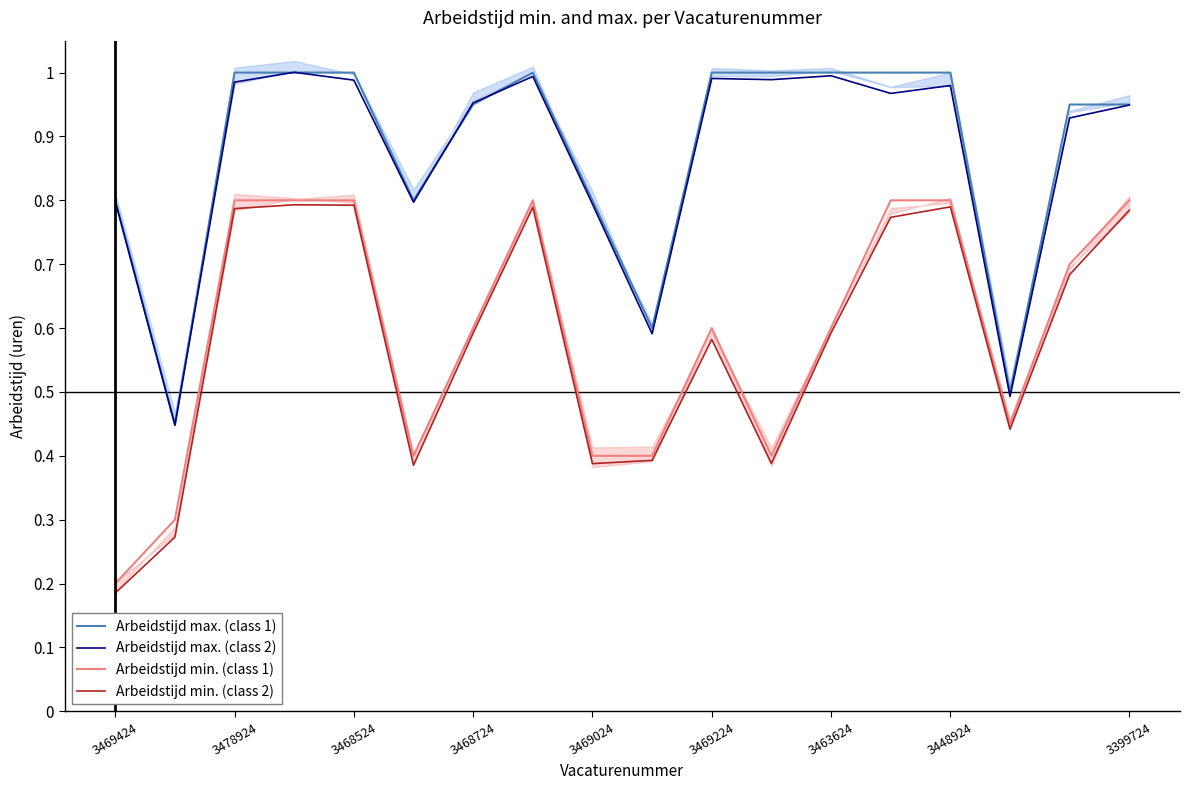

Which series has the largest total across all categories?

Arbeidstijd max. (class 1)